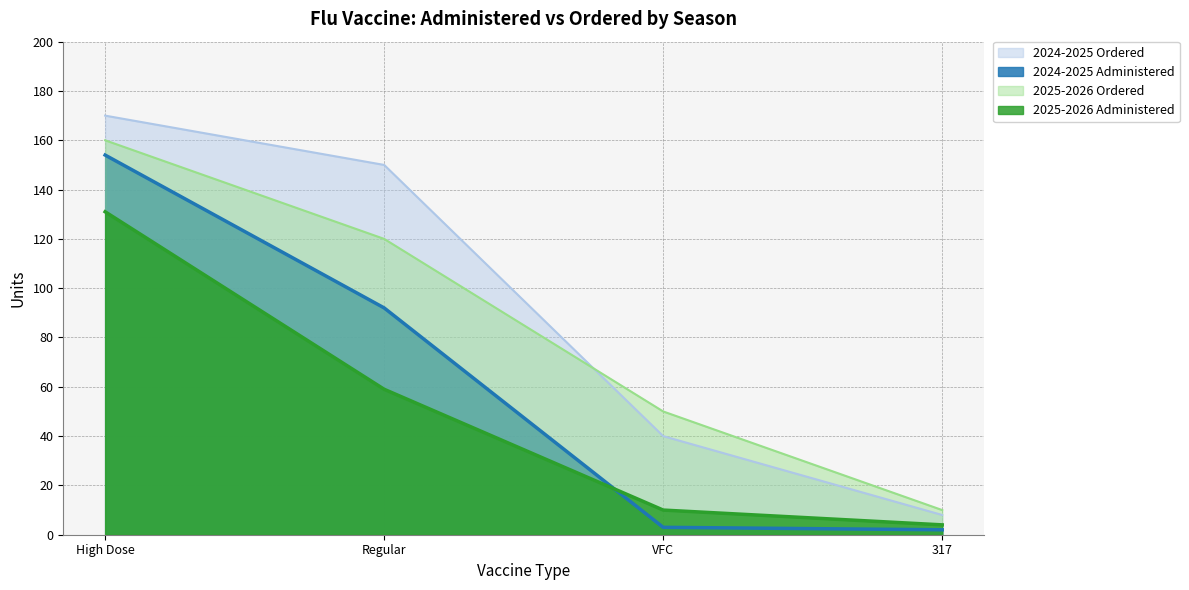

Which category has the highest value across all series?

High Dose